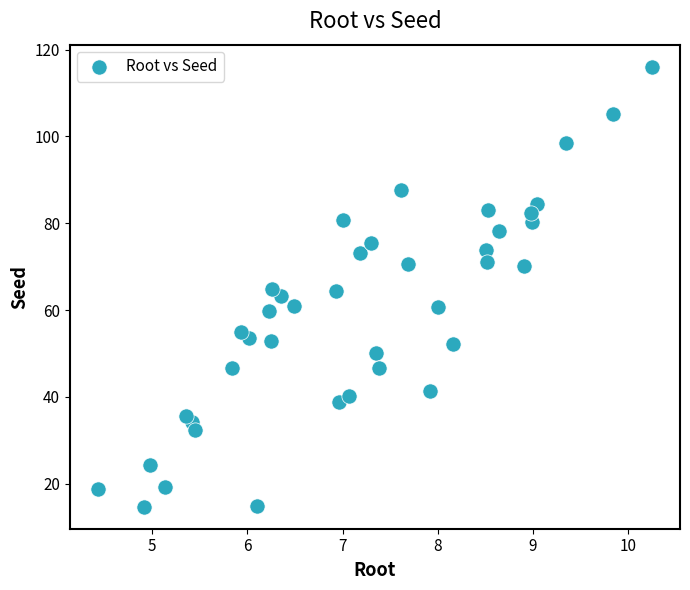

What is the range of Y values (max minus min)?

101.3